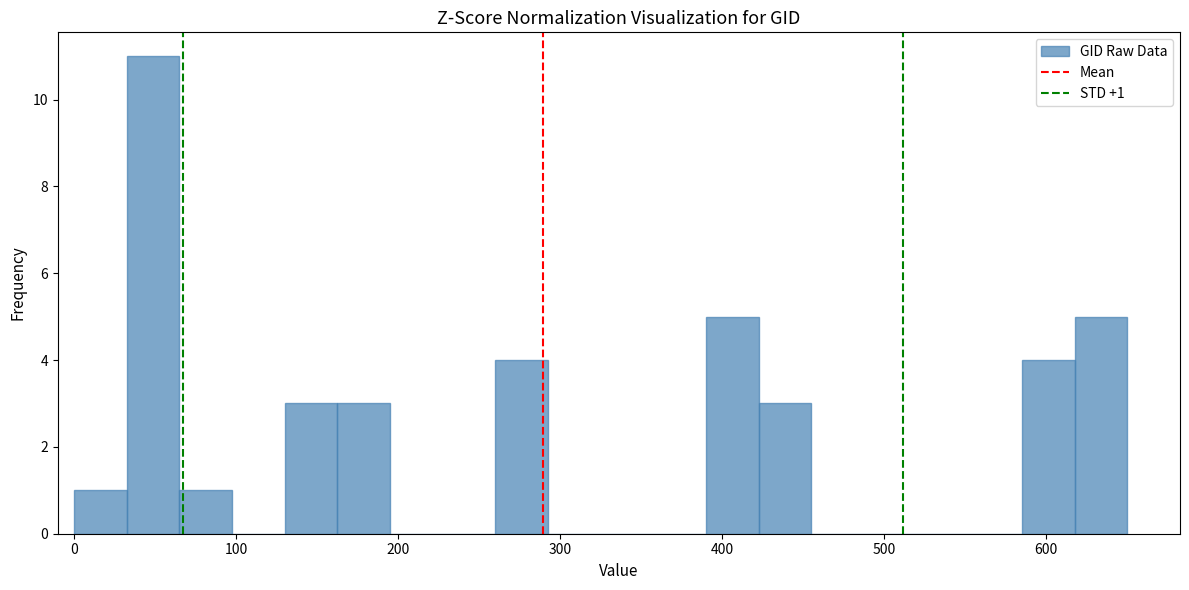

Read against the x-axis, roughly where is the centre of the tallest bar?

50